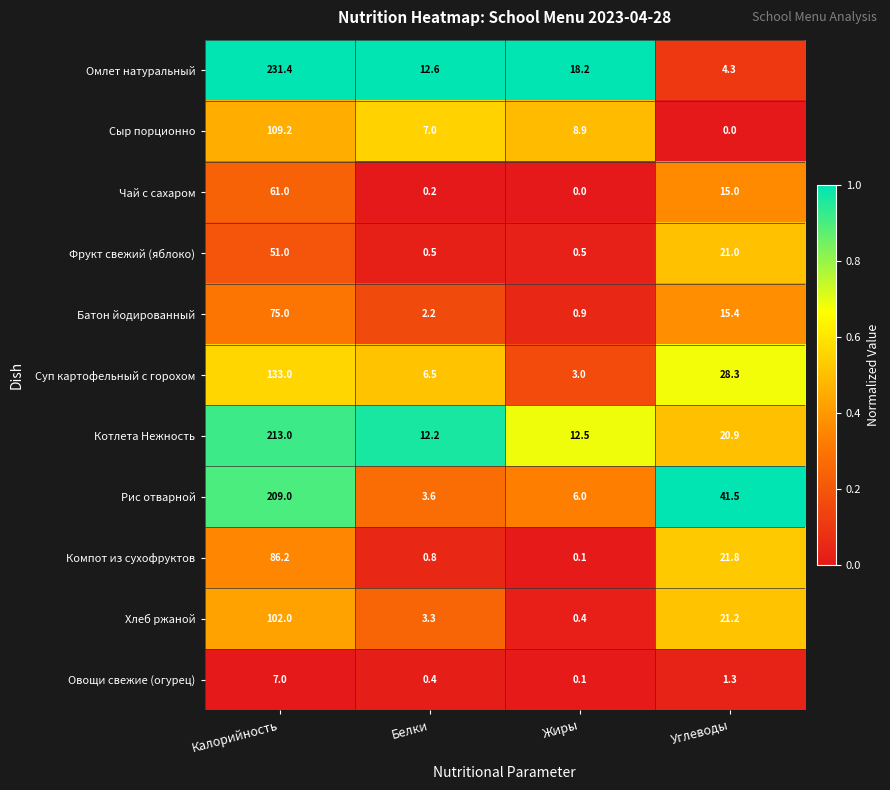

Count the number of data series in this chart.

11